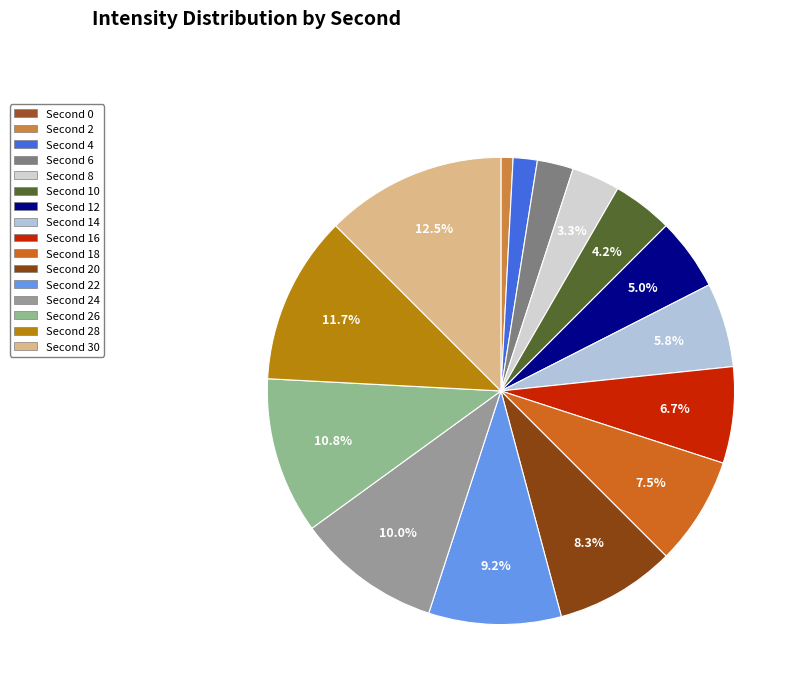

Which slice is the largest?

30